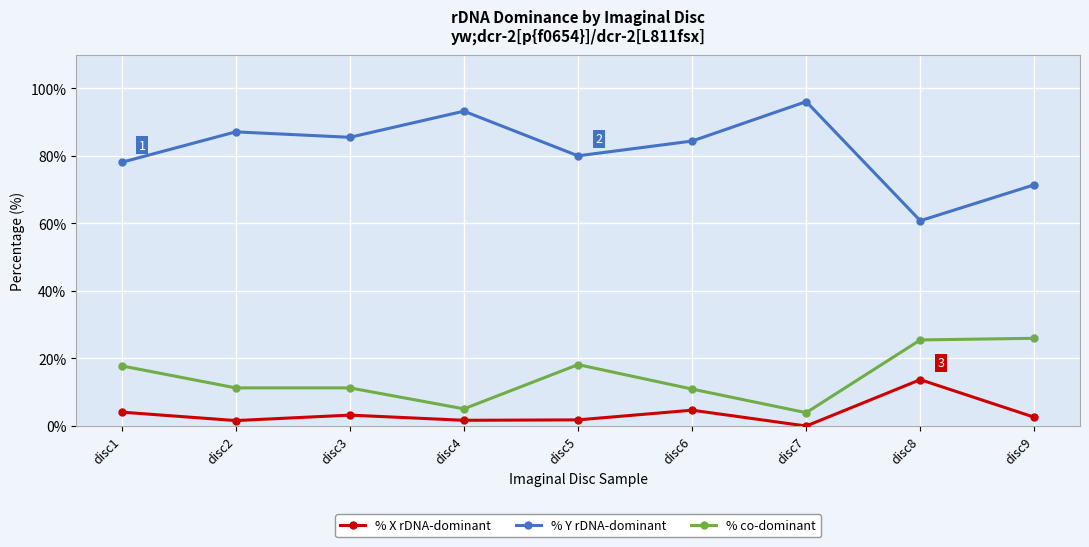

True or false: % co-dominant and % X rDNA-dominant intersect in this chart.

False